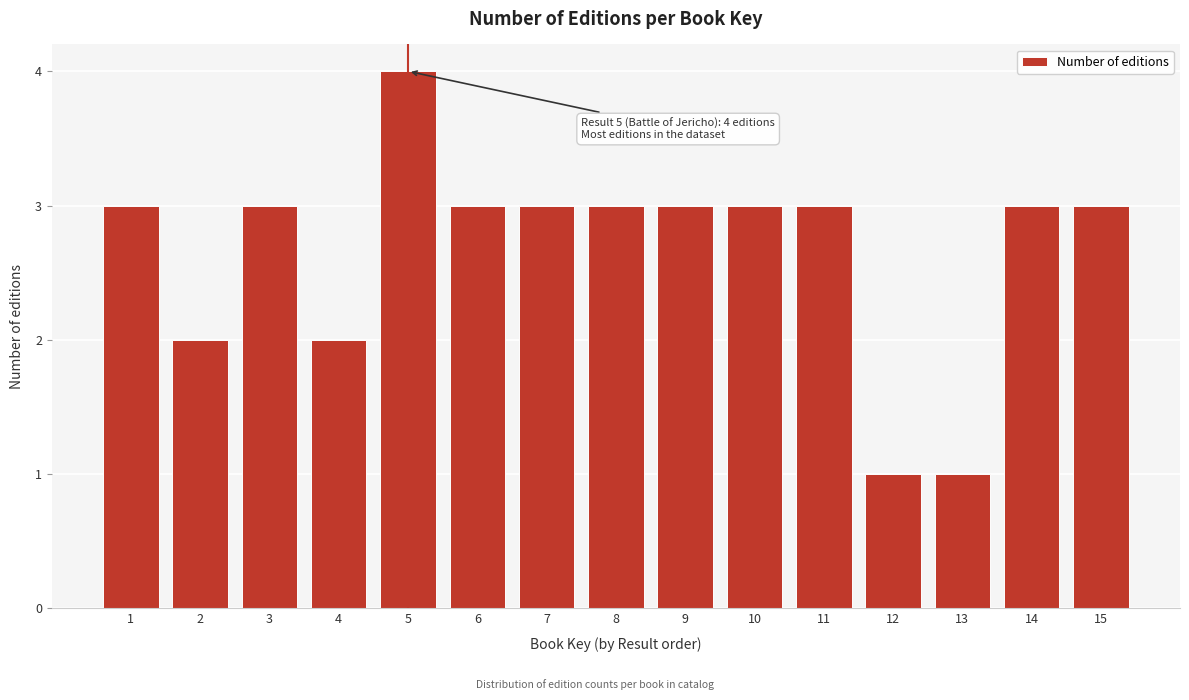

Reading right to left, what are all the values shown in this chart?

15=3	14=3	13=1	12=1	11=3	10=3	9=3	8=3	7=3	6=3	5=4	4=2	3=3	2=2	1=3